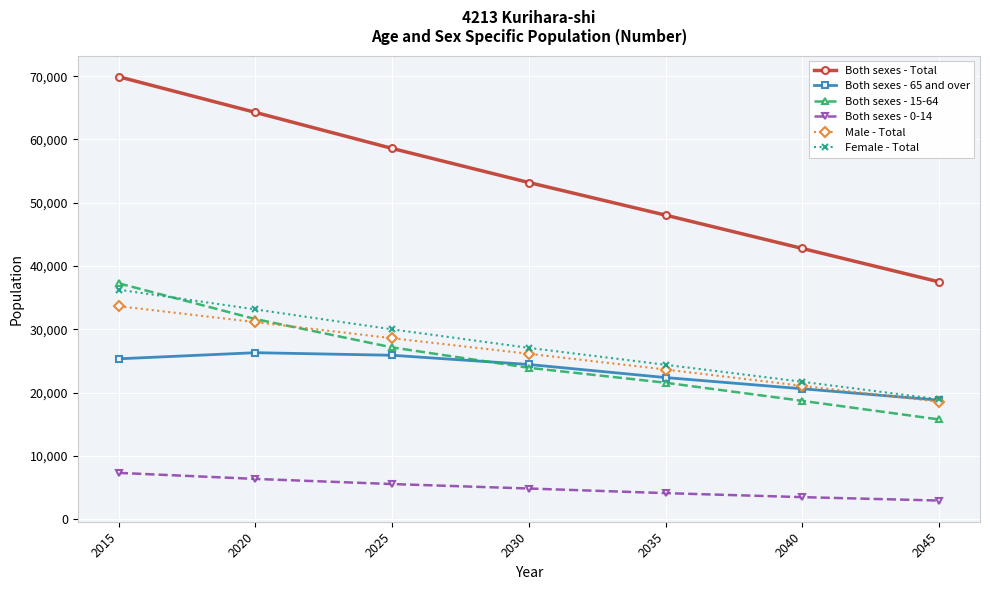

The value of Both sexes - Total at 2045 is 60938. True or false?

False